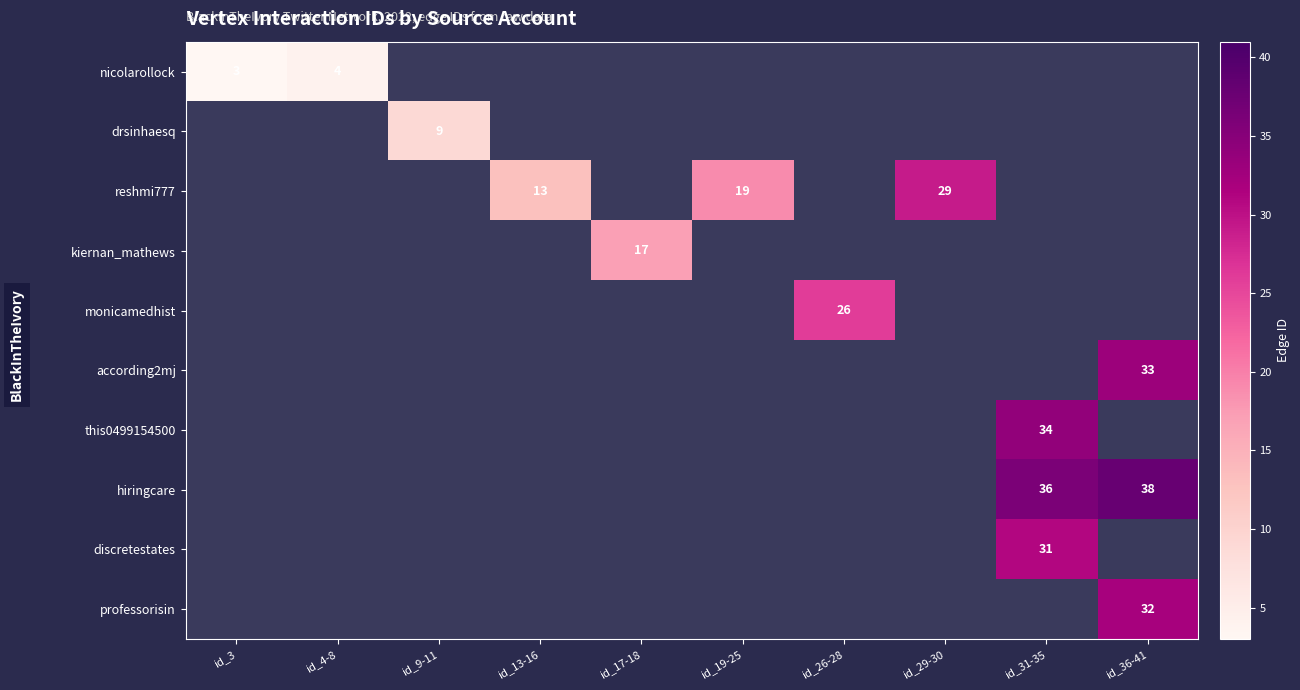

The this0499154500 series shows 34 at id_31-35. True or false?

True